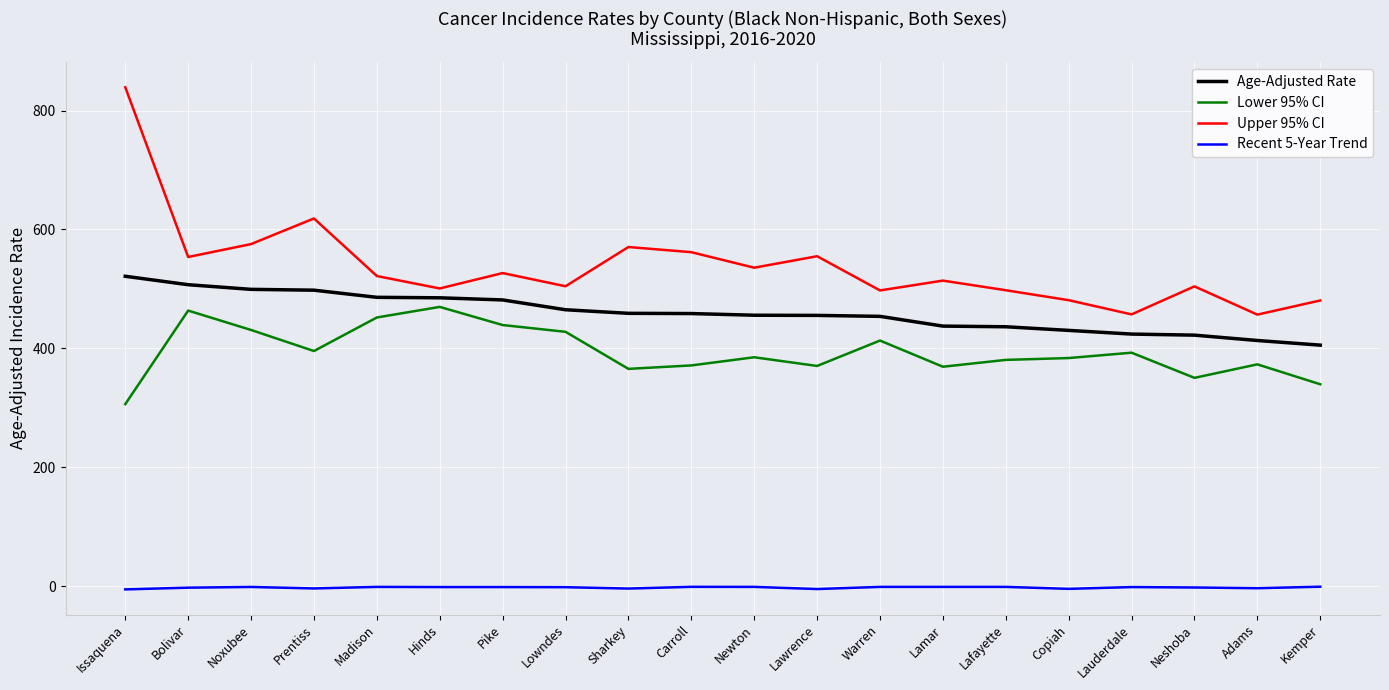

True or false: Upper 95% CI has more than 2 interior local peaks.

True